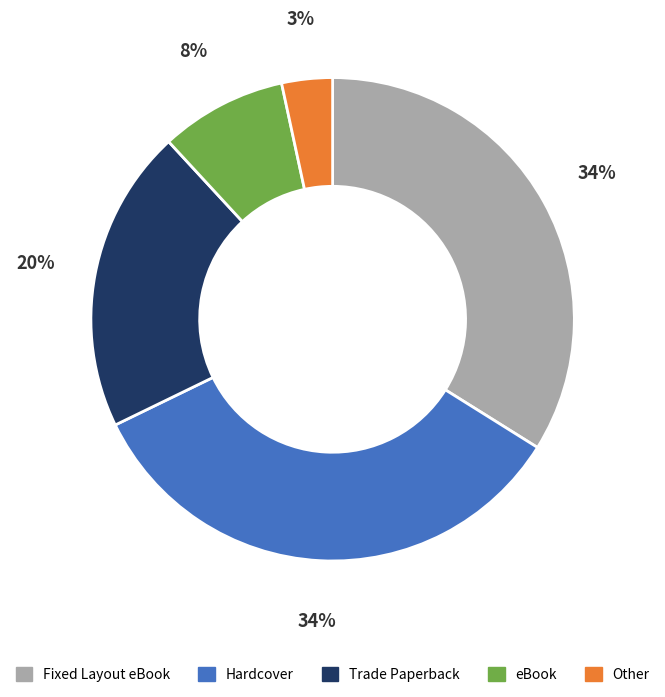

To the nearest percent, what is the difference between the Hardcover and Other slice percentages?

31%